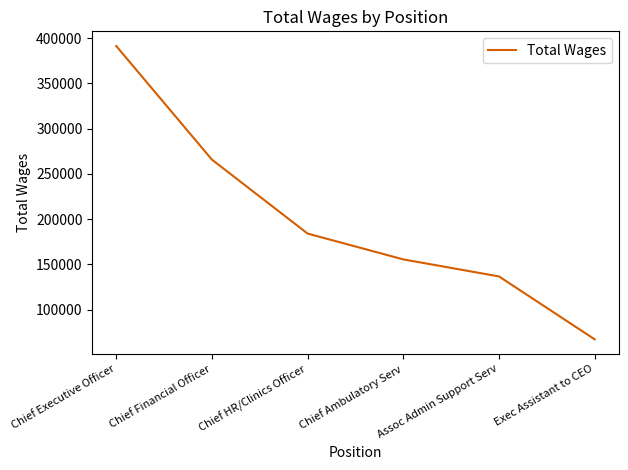

What is the maximum value shown in the chart?

391263